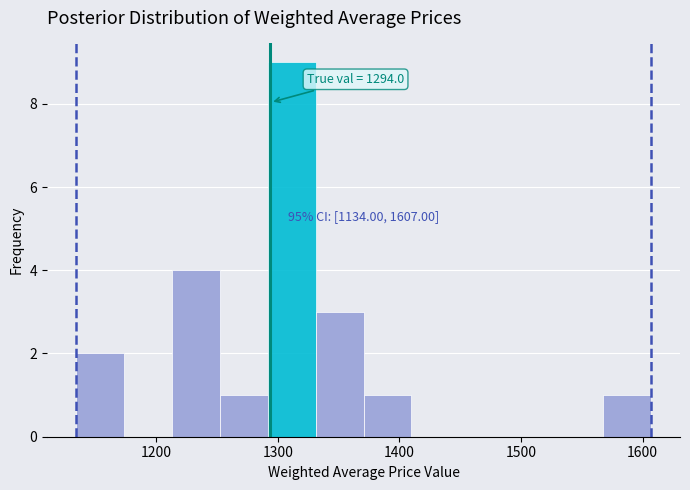

Read against the x-axis, roughly where is the centre of the tallest bar?

1310